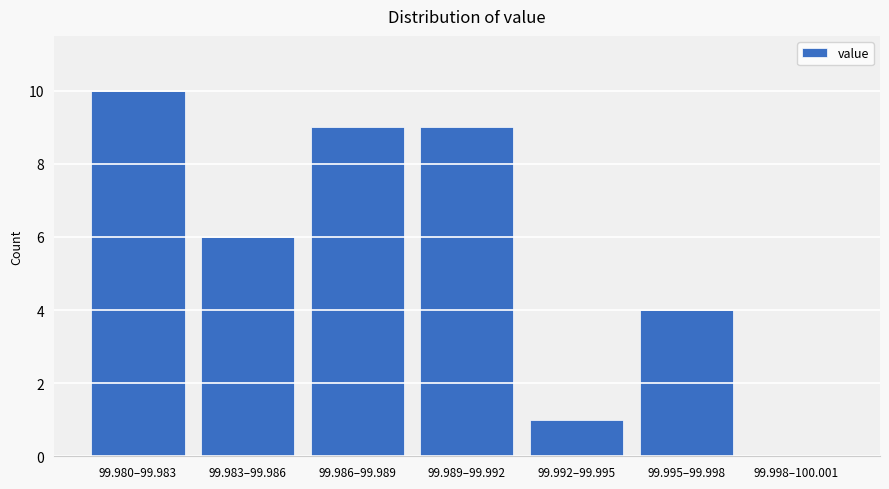

Reading left to right, what are all the values shown in this chart?

99.980–99.983=10	99.983–99.986=6	99.986–99.989=9	99.989–99.992=9	99.992–99.995=1	99.995–99.998=4	99.998–100.001=0